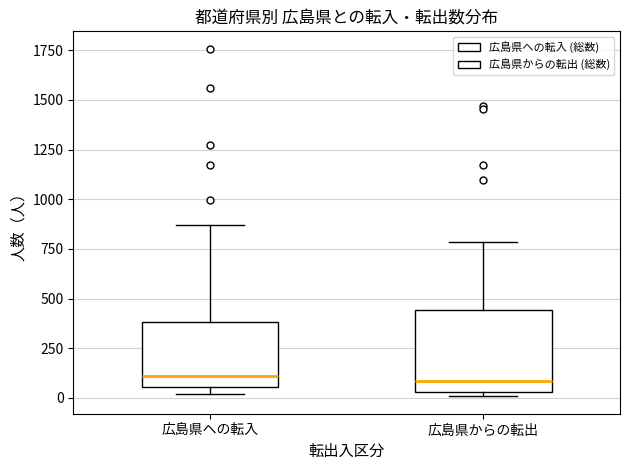

Reading left to right, read every box against the y-axis: the position of its median line, the range the box covers, and the ends of its whiskers. The values are not printed on the chart, so give them approximately, as read against the axis.

広島県への転入: median 100, box 50 to 400, whiskers 0 to 850
広島県からの転出: median 100, box 50 to 450, whiskers 0 to 800